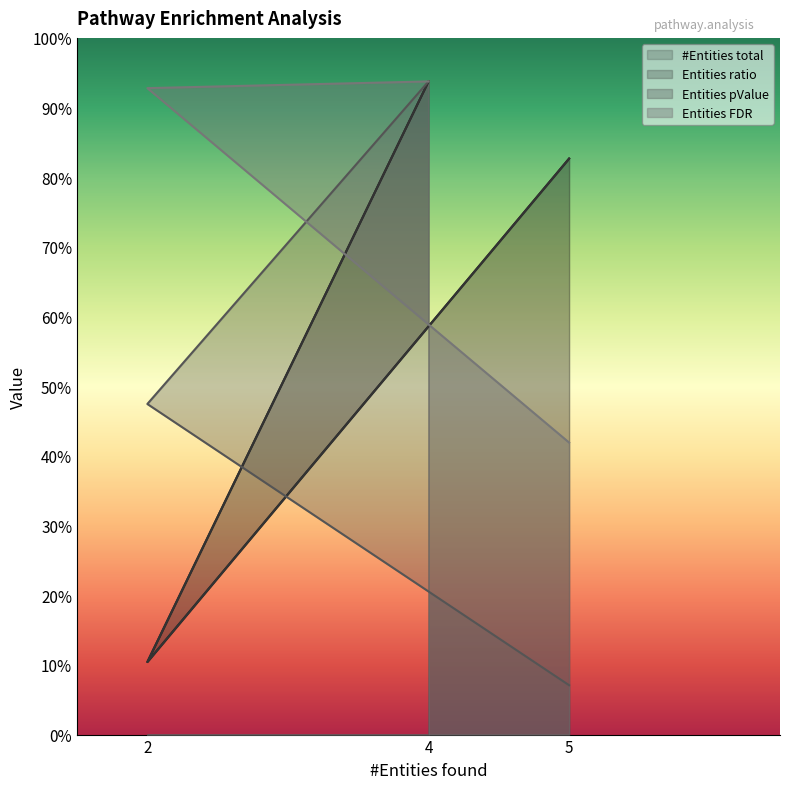

Does the chart display data point markers on the line(s)?

No